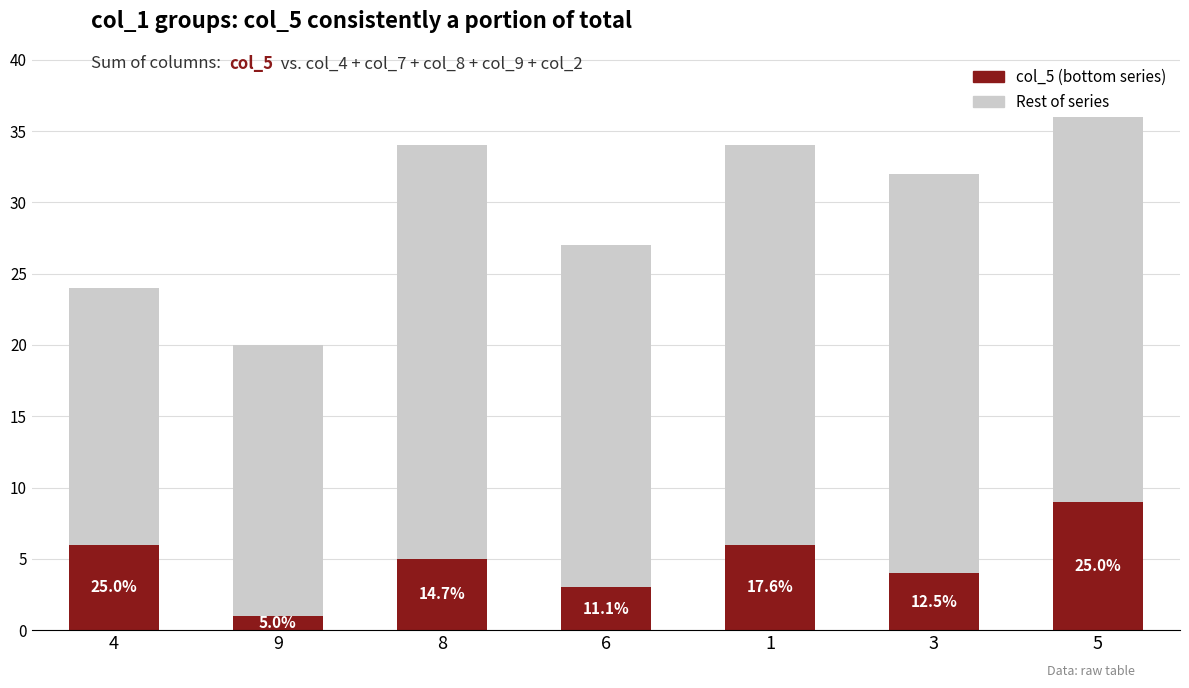

What are all the series names shown in the legend?

col_5 (bottom series), Rest of series